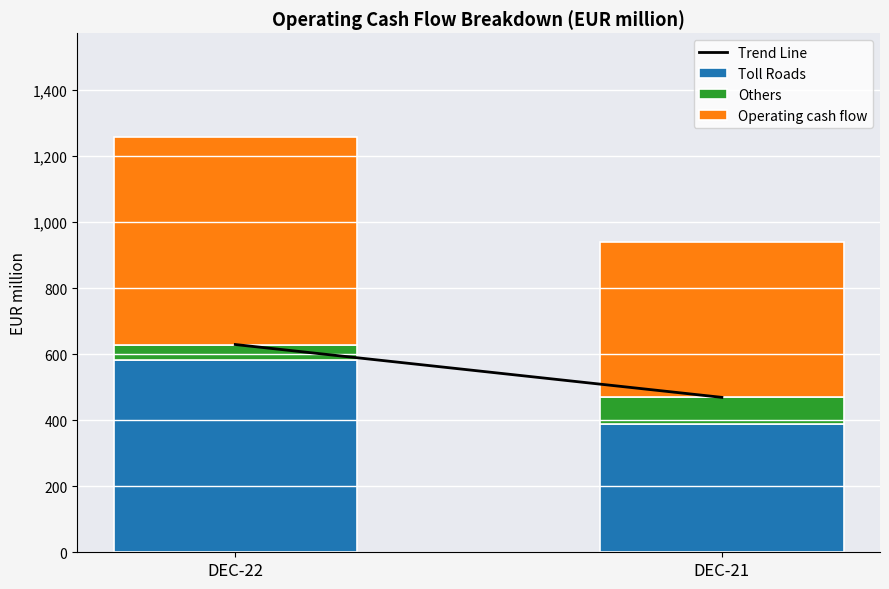

The value of Toll Roads at DEC-21 is 387. True or false?

True